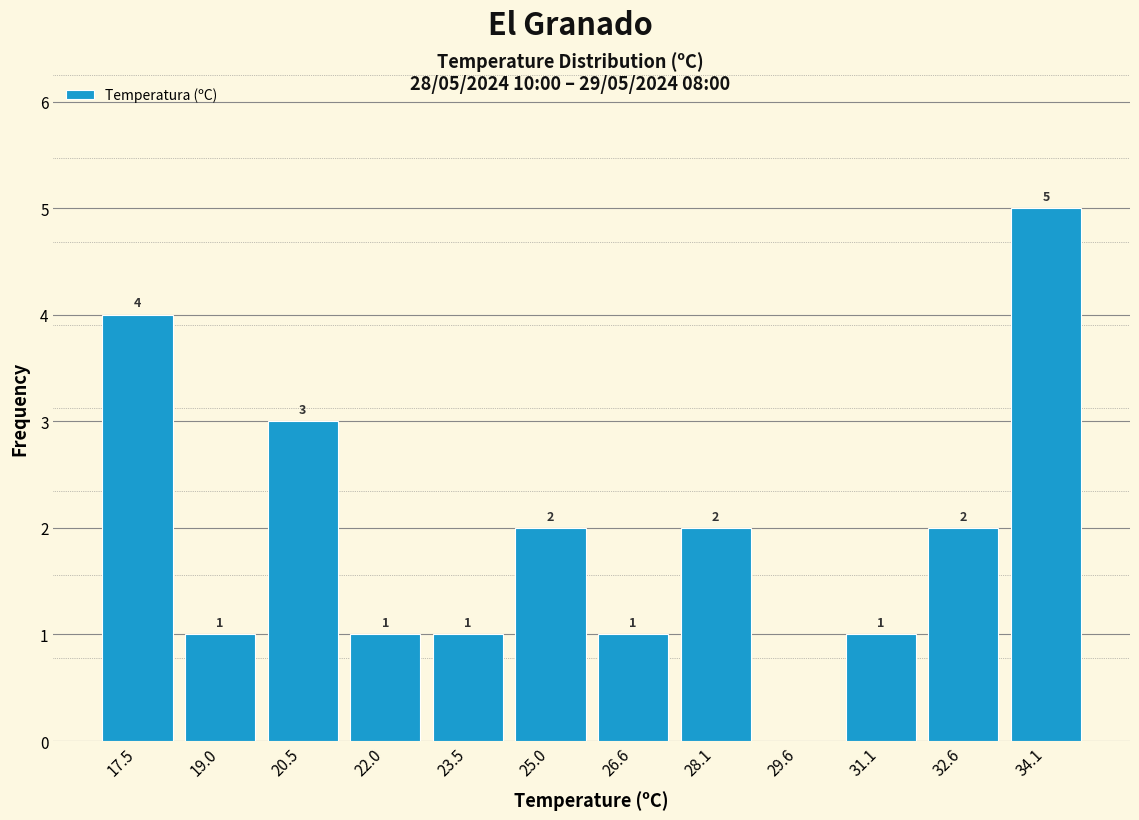

Over which range of the x-axis is the bar tallest?

33.4 to 35.0